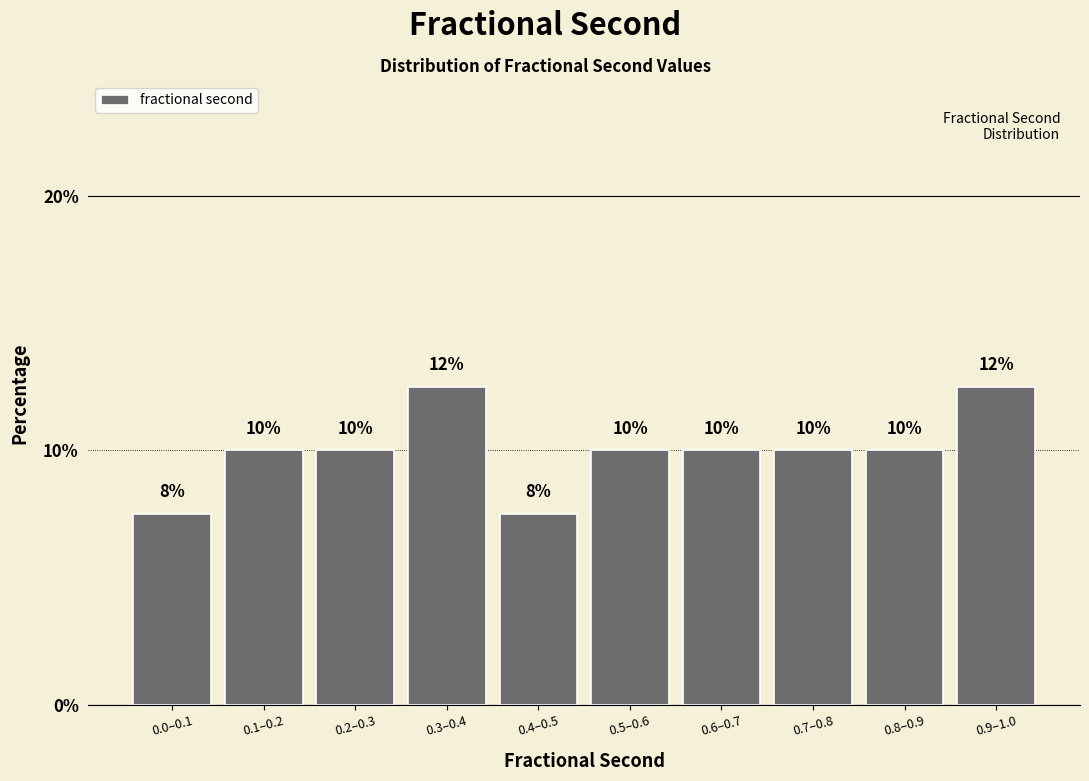

Count the values in the range 10 to 11.

6